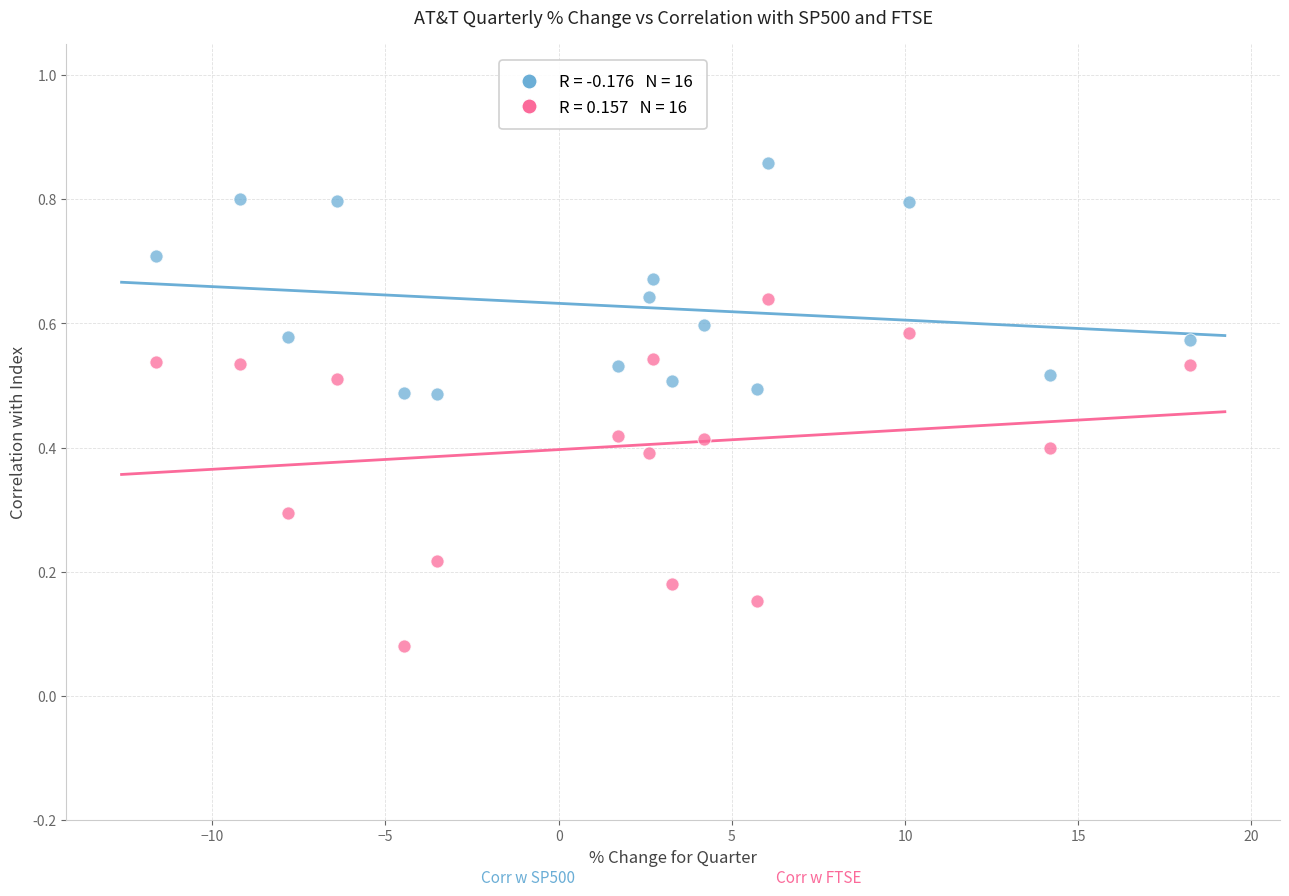

Across all data points, what is the range of Y values (max minus min)?

0.8